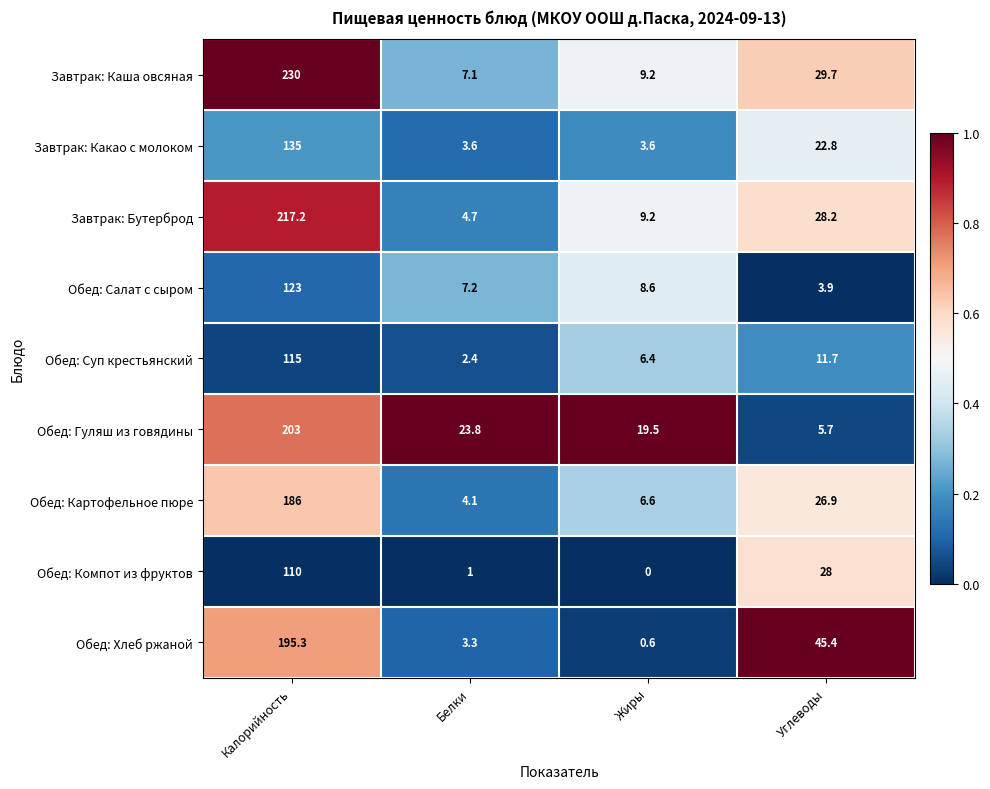

Which series has the largest total across all categories?

Завтрак: Каша овсяная